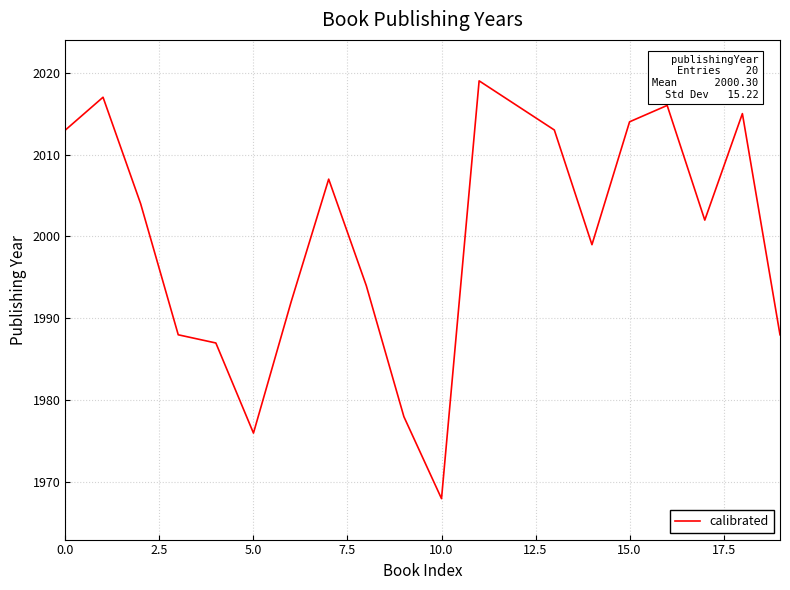

What is the maximum value shown in the chart?

2019